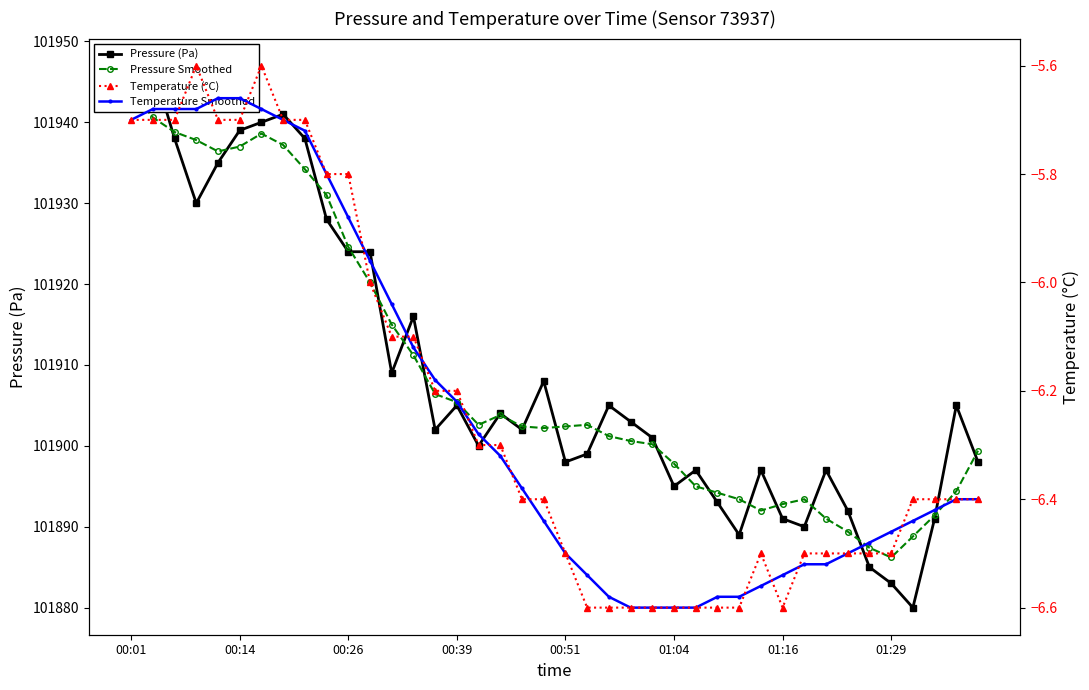

Which series has the largest range (max minus min)?

pressure